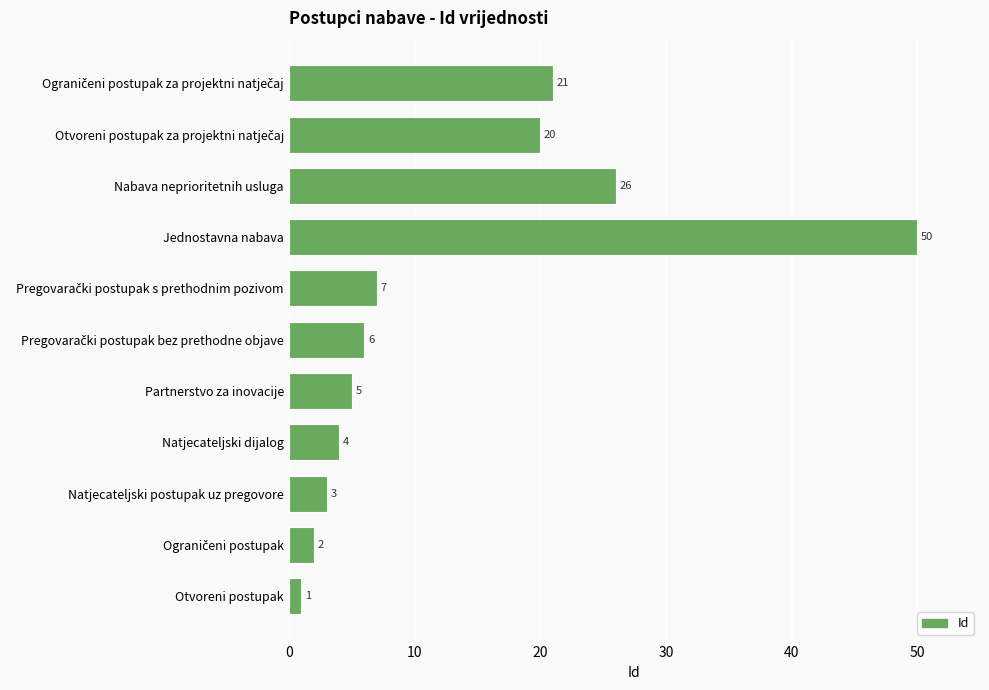

Approximately how many times larger is the value at Partnerstvo za inovacije compared to Otvoreni postupak?

5.0